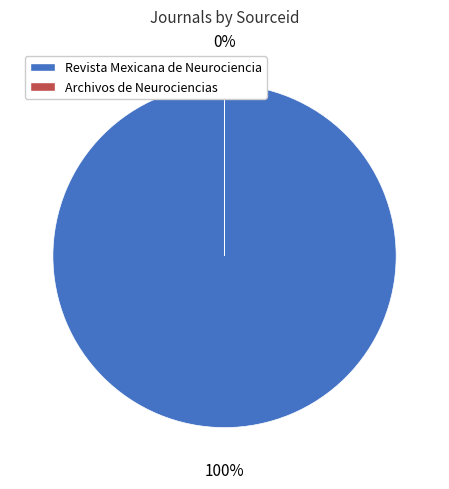

Is there any slice that represents more than half of the pie?

Yes